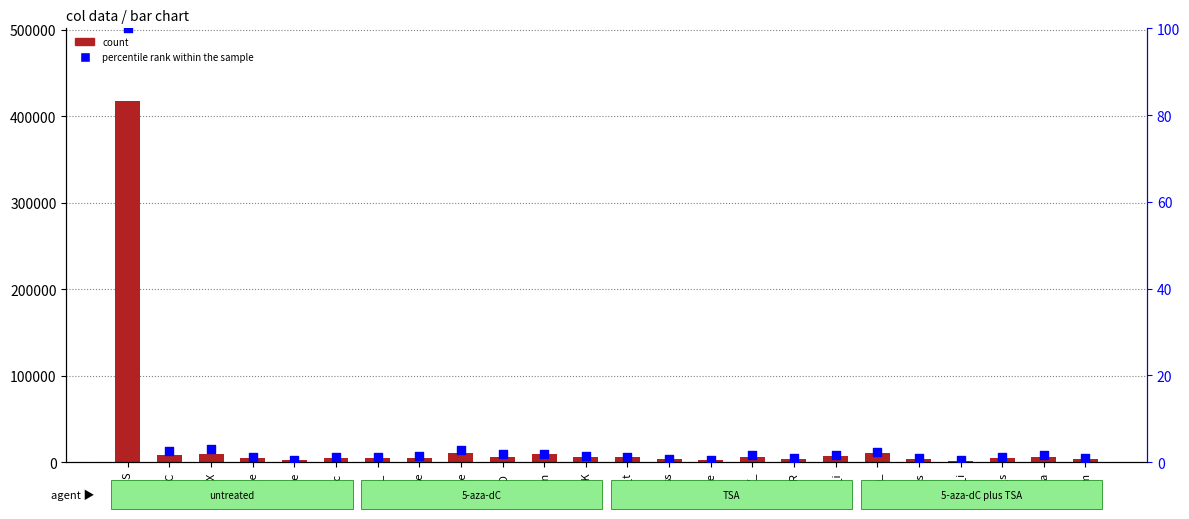

Is the value of count at k_C greater than the value of percentile rank within the sample at Q_n?

Yes